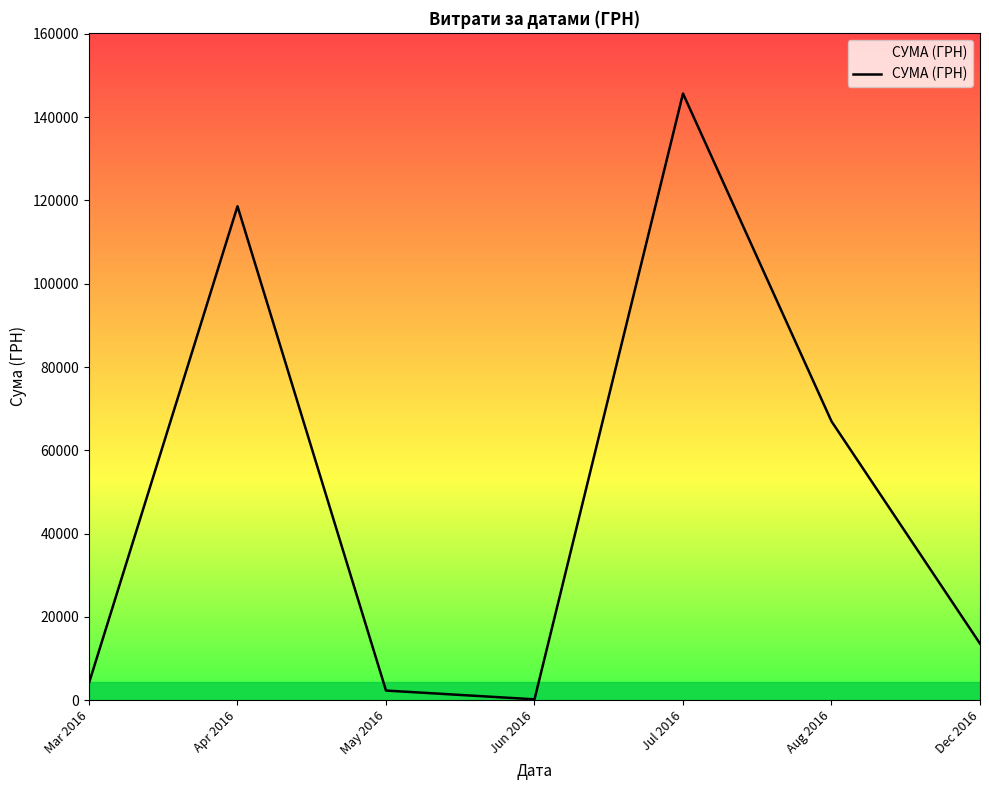

What is the smallest value displayed?

180.0